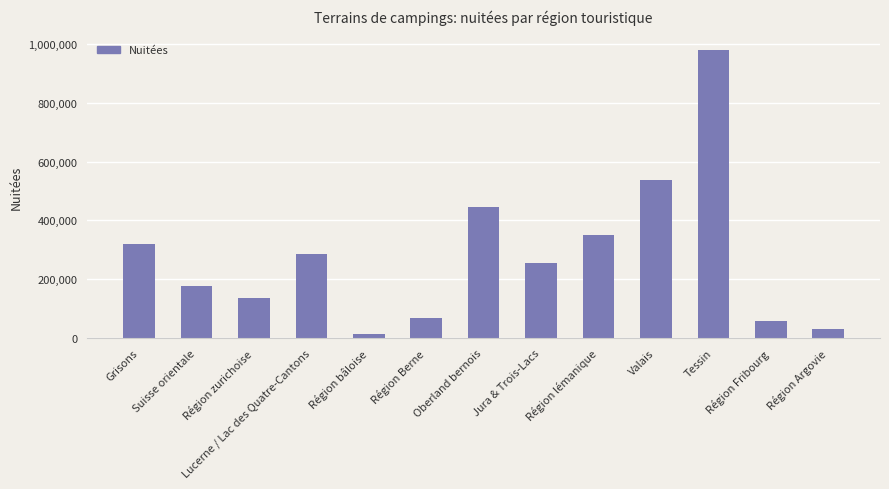

Which has a higher value, Région Fribourg or Région bâloise?

Région Fribourg